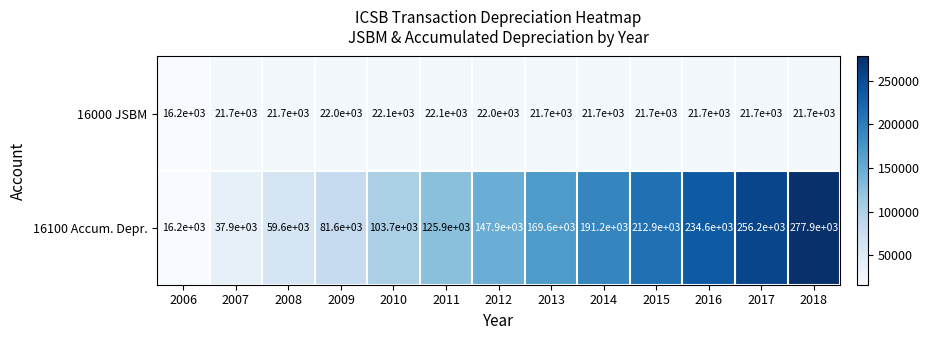

Reading left to right, extract all data points from this chart.

16000 JSBM: 2006=16200	2007=21700	2008=21700	2009=22000	2010=22100	2011=22100	2012=22000	2013=21700	2014=21700	2015=21700	2016=21700	2017=21700	2018=21700
16100 Accum. Depr.: 2006=16200	2007=37900	2008=59600	2009=81600	2010=103700	2011=125900	2012=147900	2013=169600	2014=191200	2015=212900	2016=234600	2017=256200	2018=277900